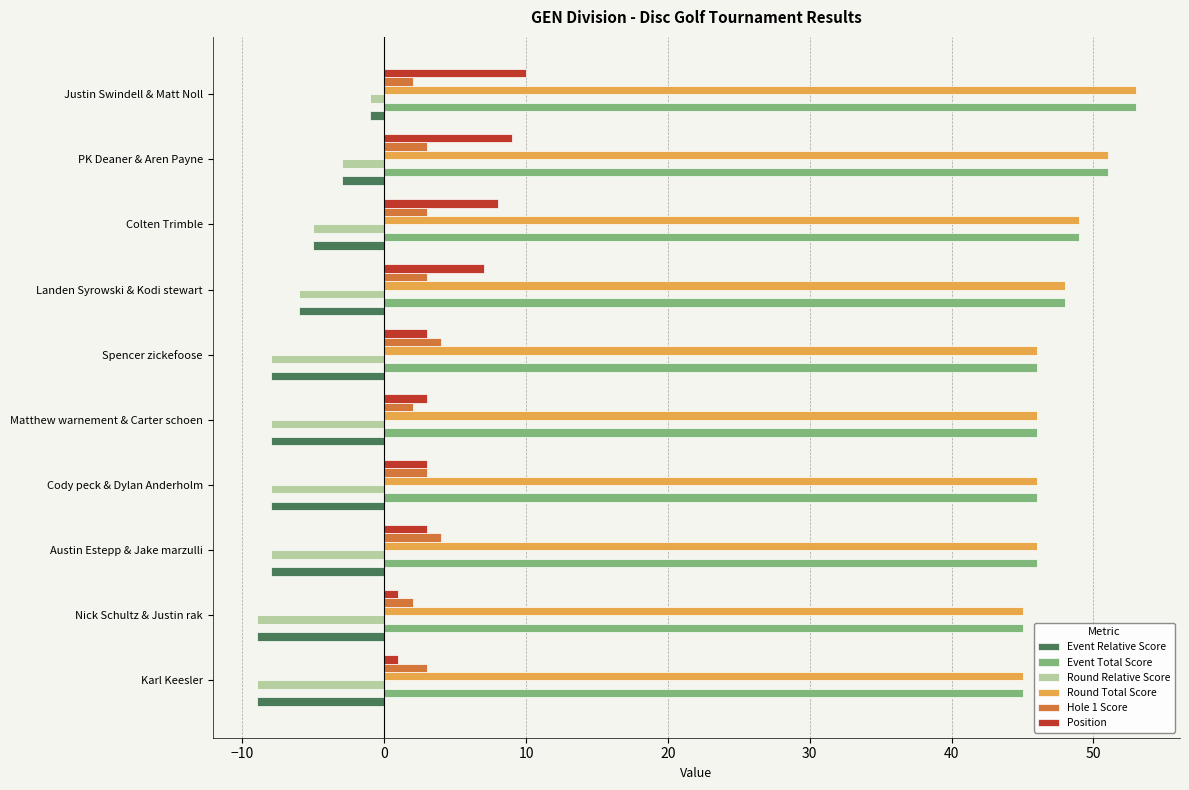

True or false: Hole 1 Score has a value of 3 at Landen Syrowski & Kodi stewart.

True